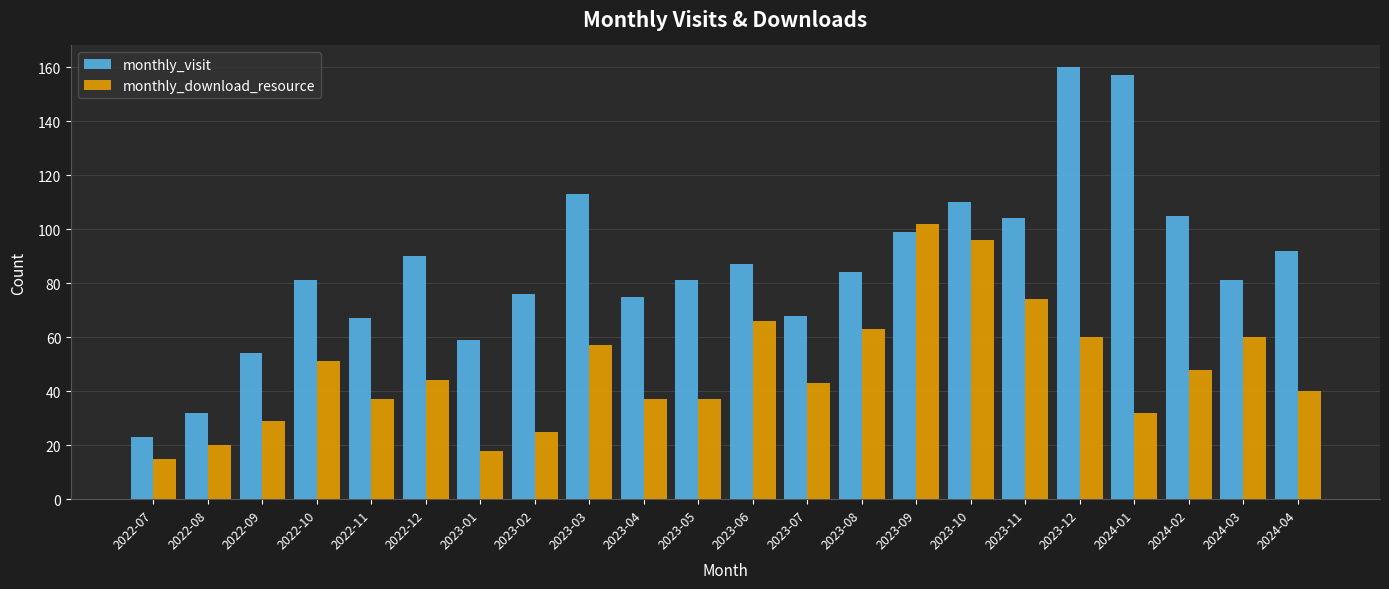

Where does the monthly_download_resource series first go above 44?

2022-10